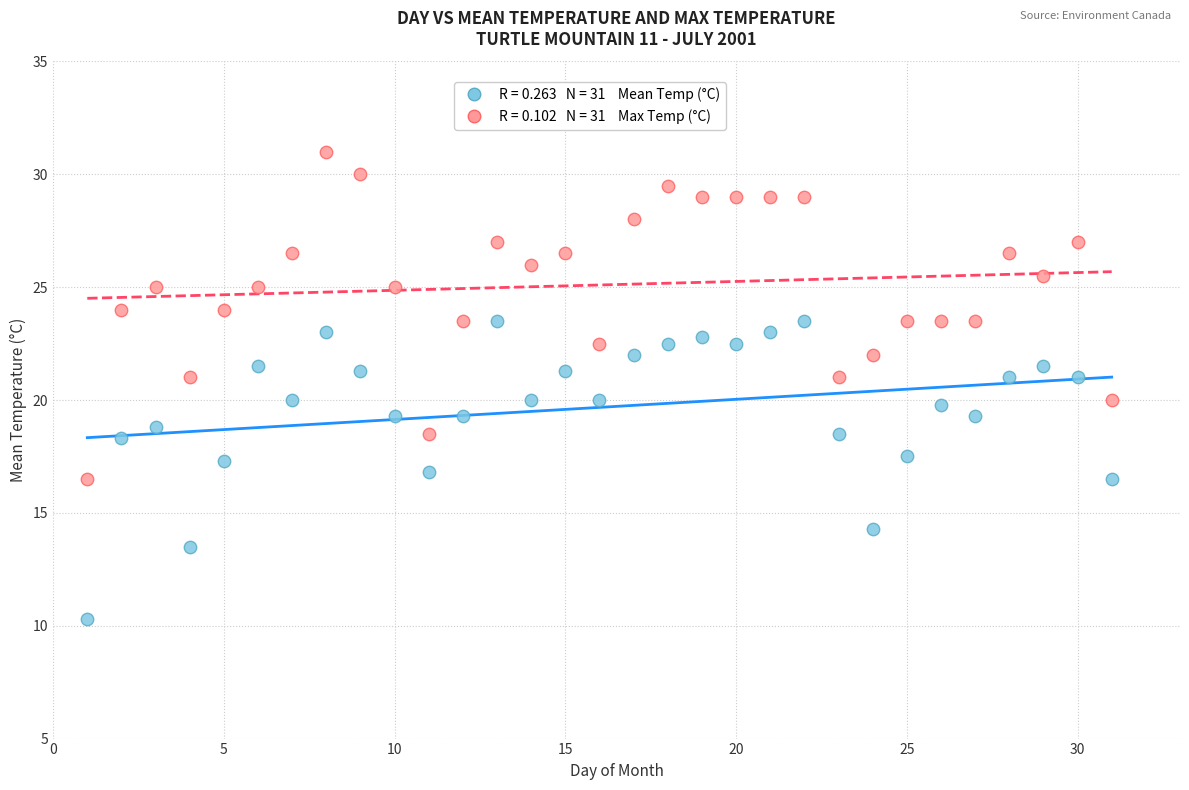

Across all data points, what is the range of Y values (max minus min)?

20.7